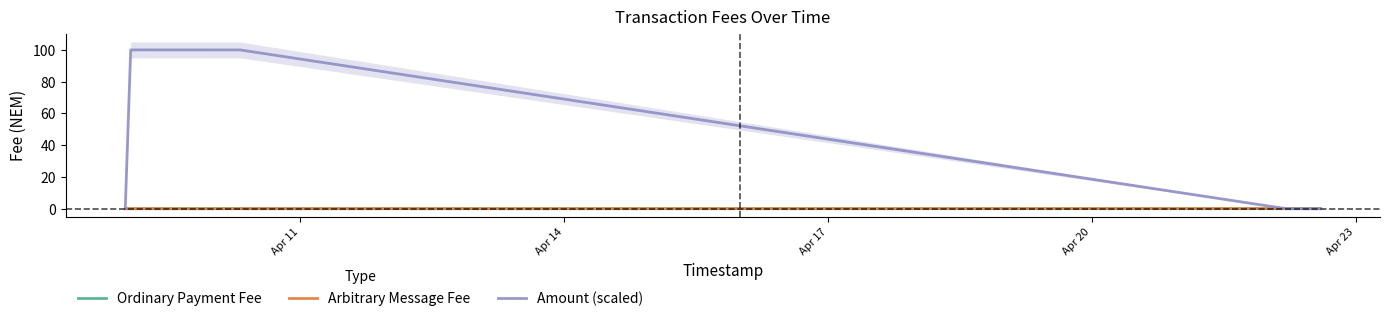

What is the highest value of the Amount (scaled) series?

100.0